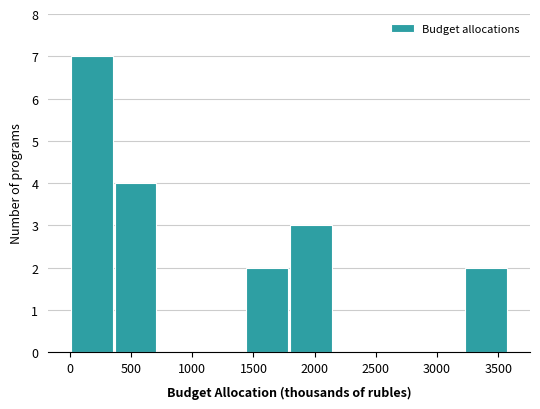

Which range on the x-axis has the tallest bar?

0 to 350